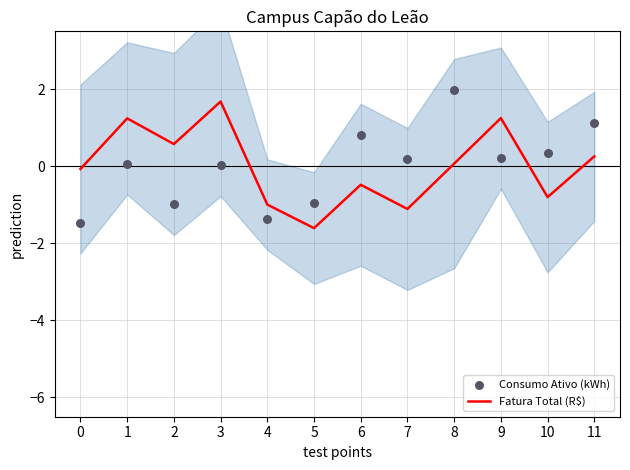

At how many categories does at least one series exceed 0?

9